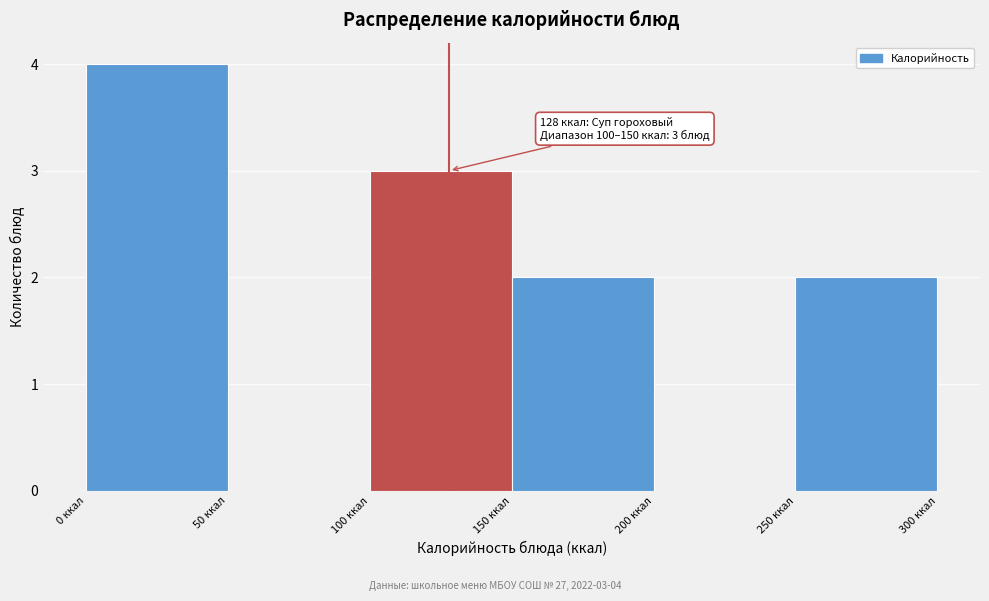

Over which range of the x-axis is the bar tallest?

0 to 50